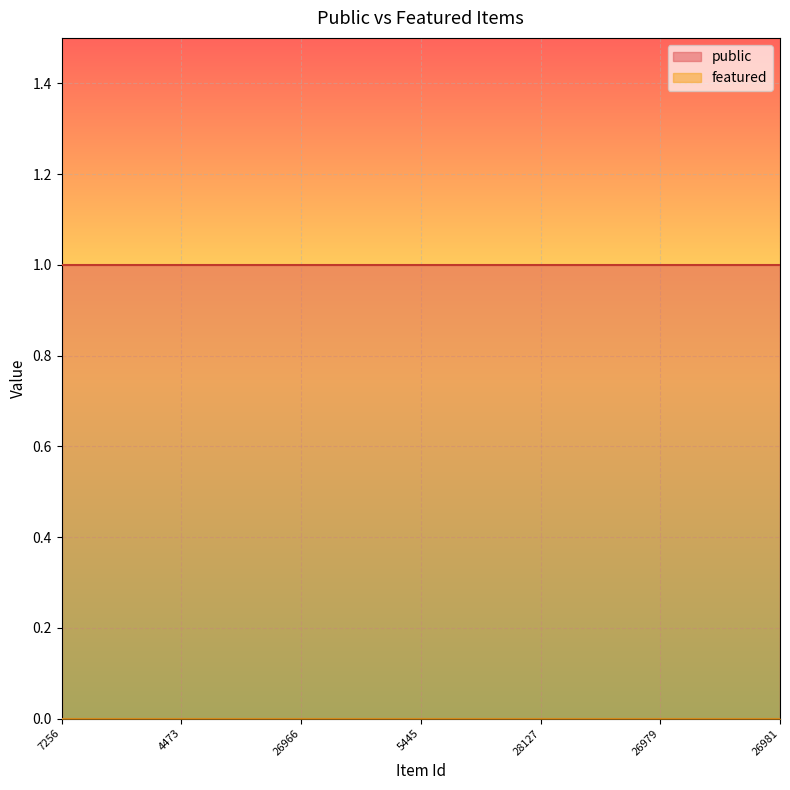

What are all the series names shown in the legend?

public, featured